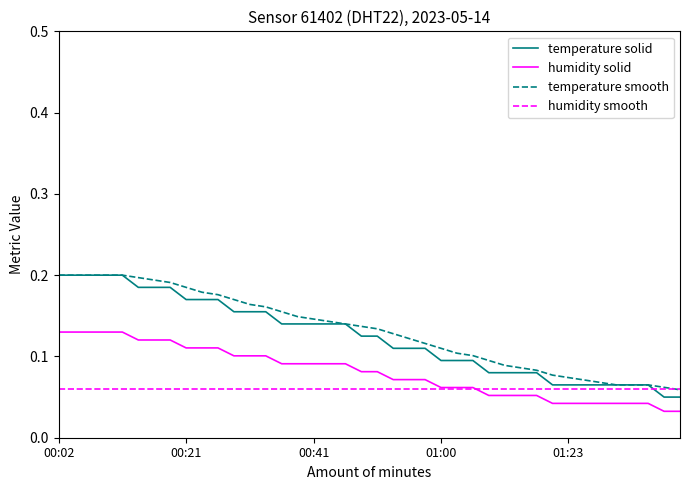

True or false: humidity solid and temperature solid intersect in this chart.

False